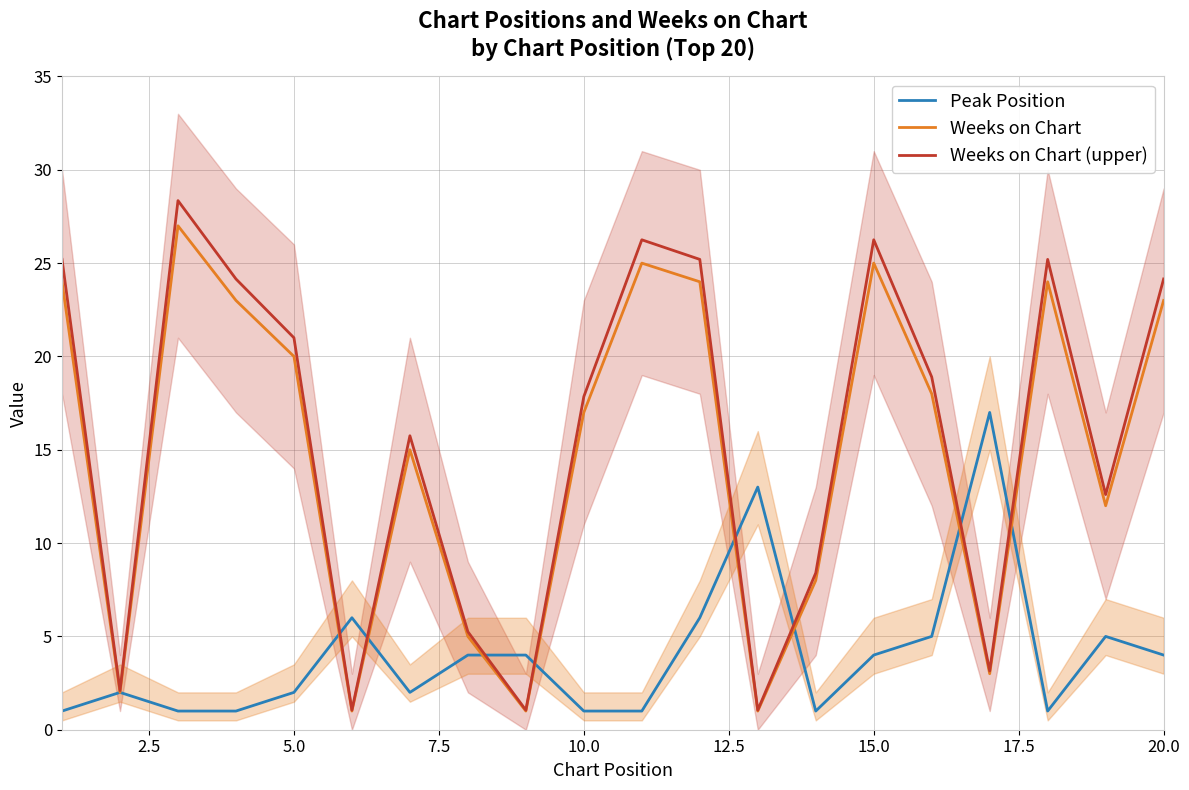

True or false: Peak Position has a value of 2.0 at 5.0.

True